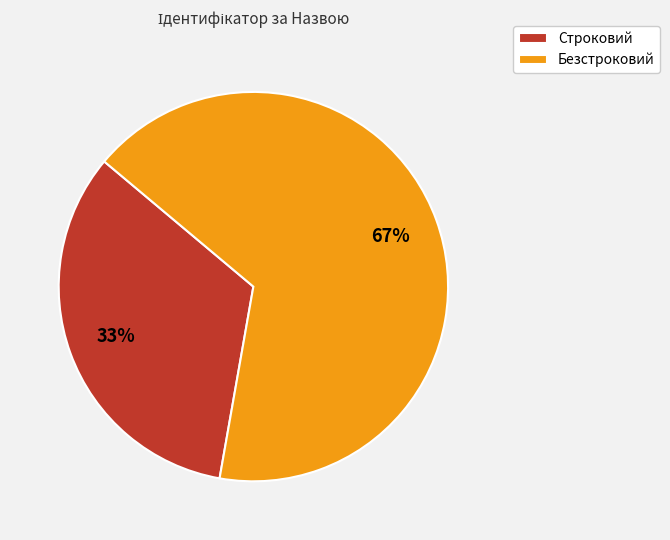

True or false: Строковий accounts for 33% of the total.

True